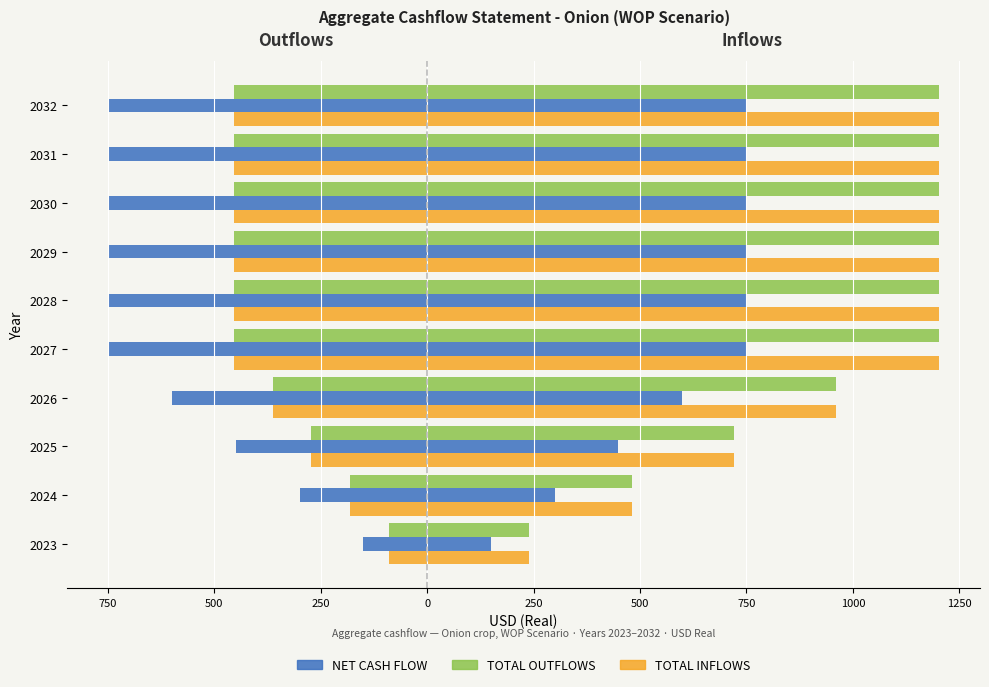

Which has a higher value, 2030 or 2024?

2024